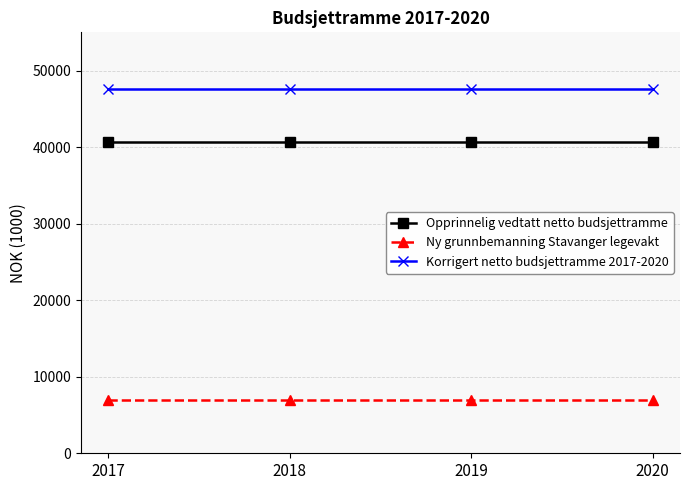

What is the maximum value shown in the chart?

47656